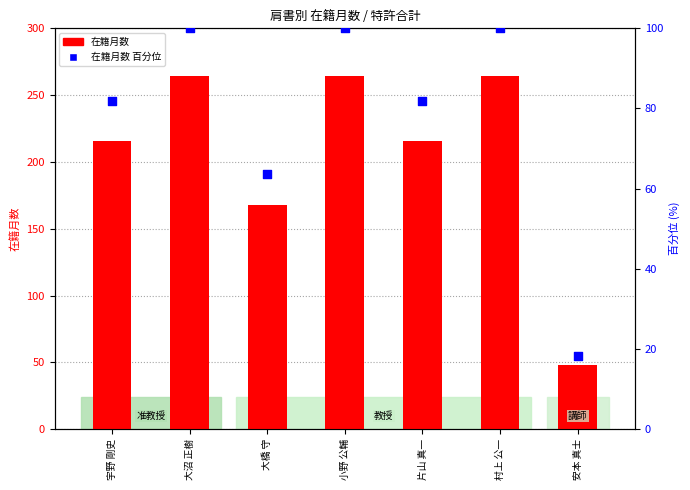

What is the total value across all series at 村上 公一?

364.0